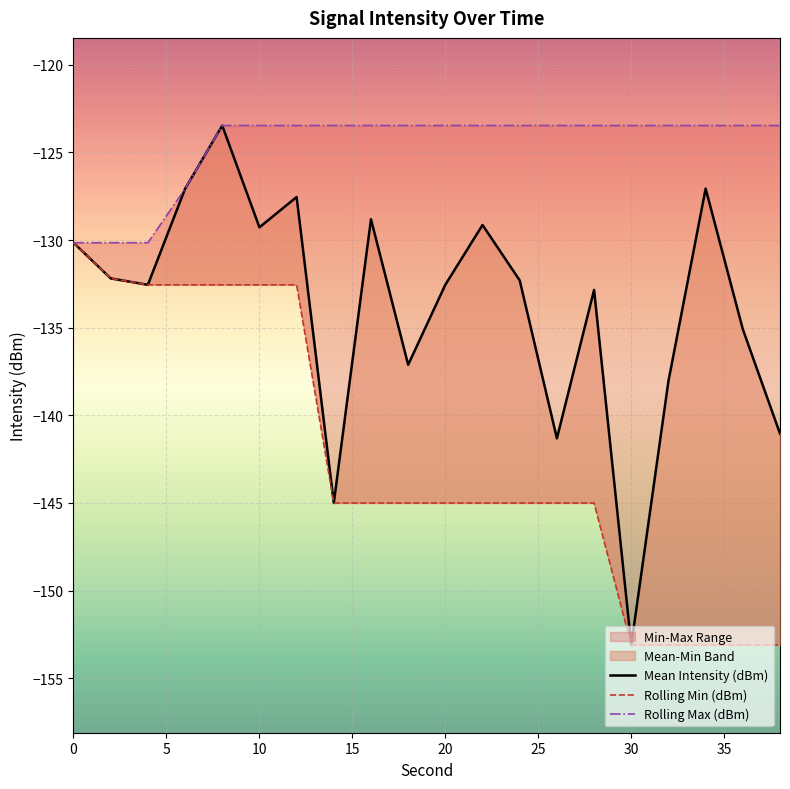

How many values in the Rolling Min (dBm) series exceed -145?

7